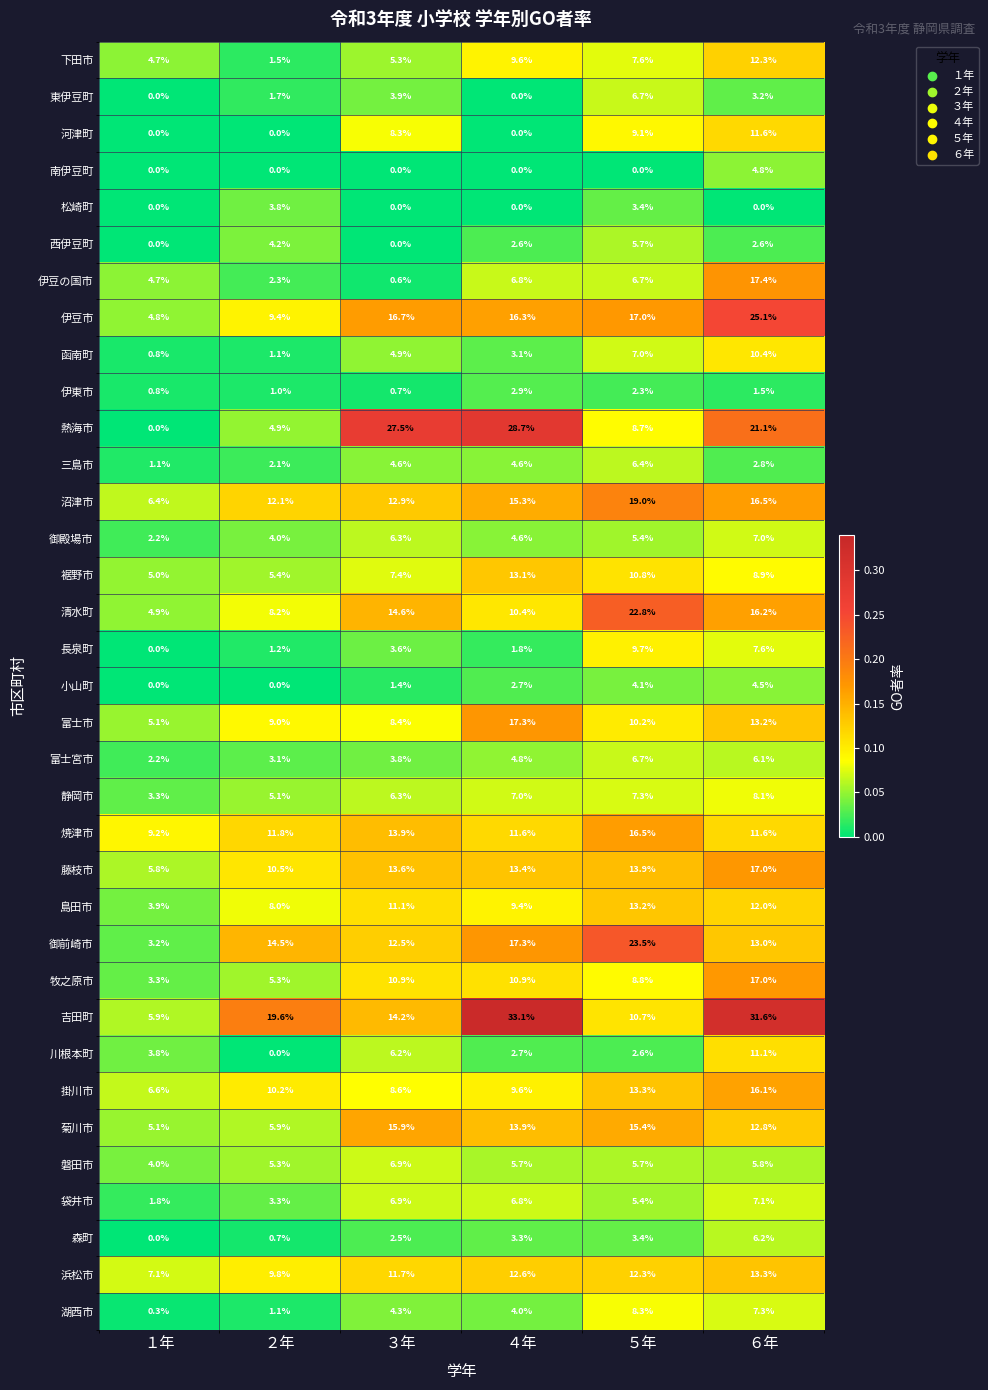

True or false: 富士市 has a value of 12.2 at ３年.

False